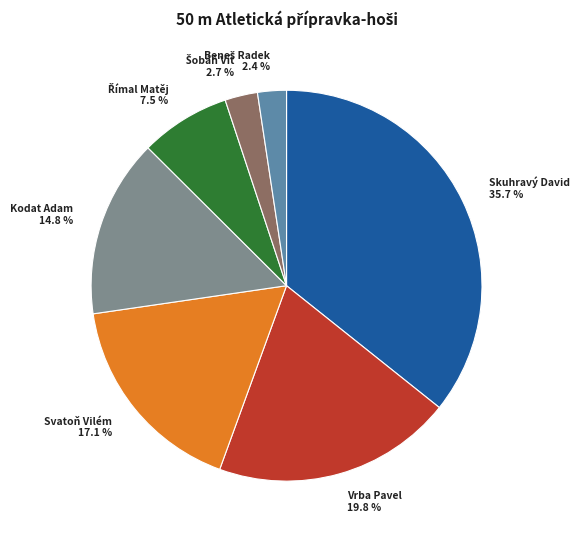

Is there a majority slice in this chart?

No